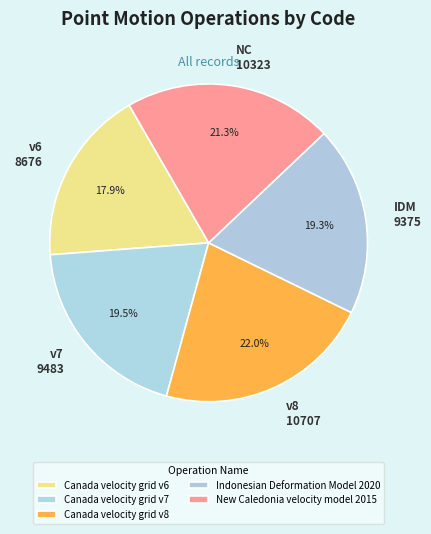

Which has a higher value, v8 10707 or v7 9483?

v8 10707